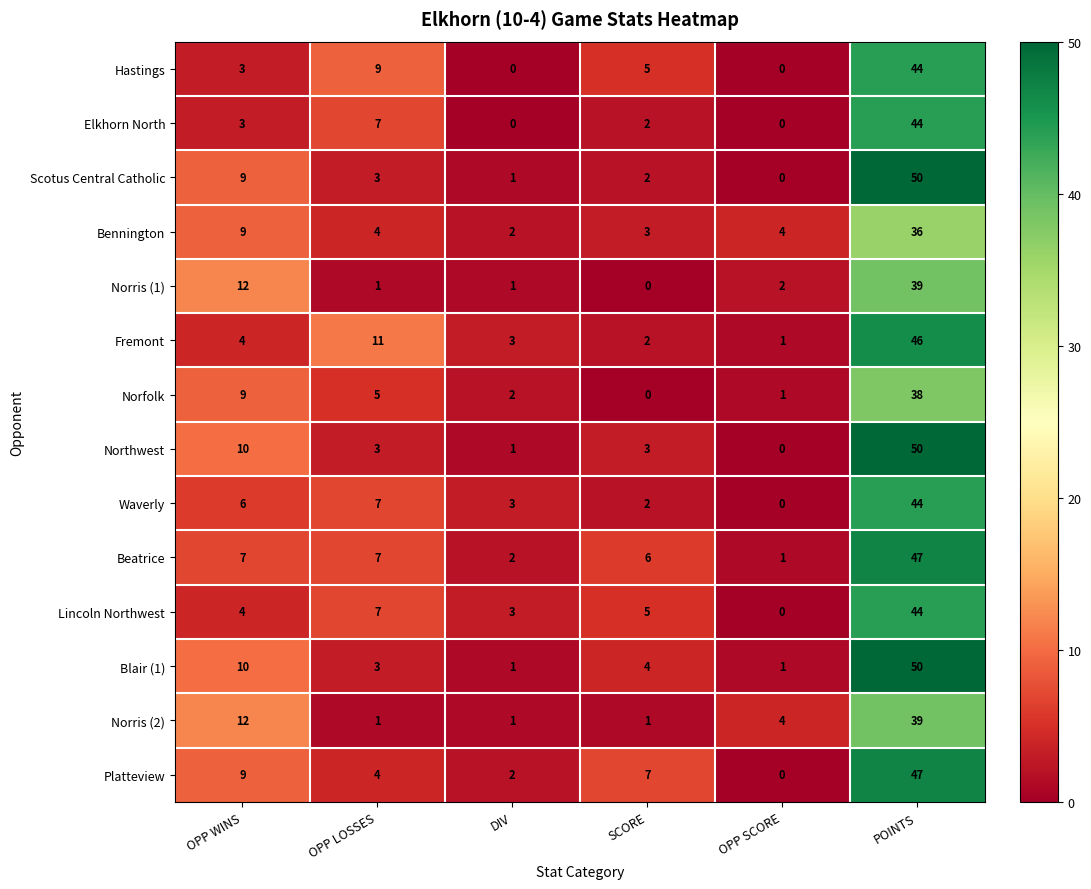

What is the spread (max minus min) of values at DIV?

3